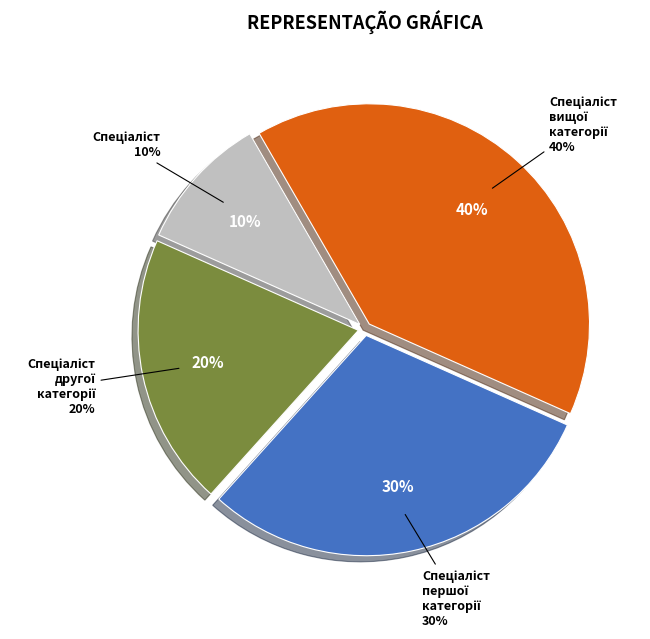

To the nearest percent, what percentage of the pie is Спеціаліст вищої категорії?

40%